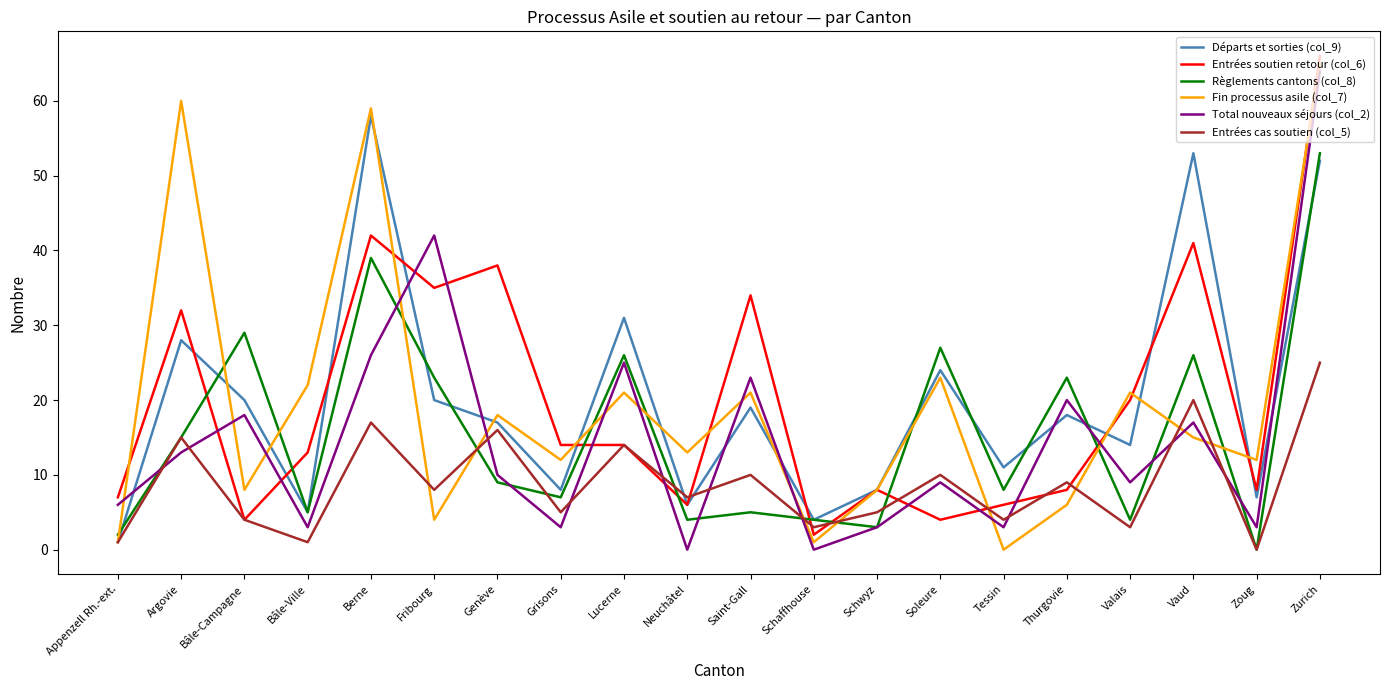

What is the difference between the Entrées cas soutien (col_5) values at Schwyz and Tessin?

1